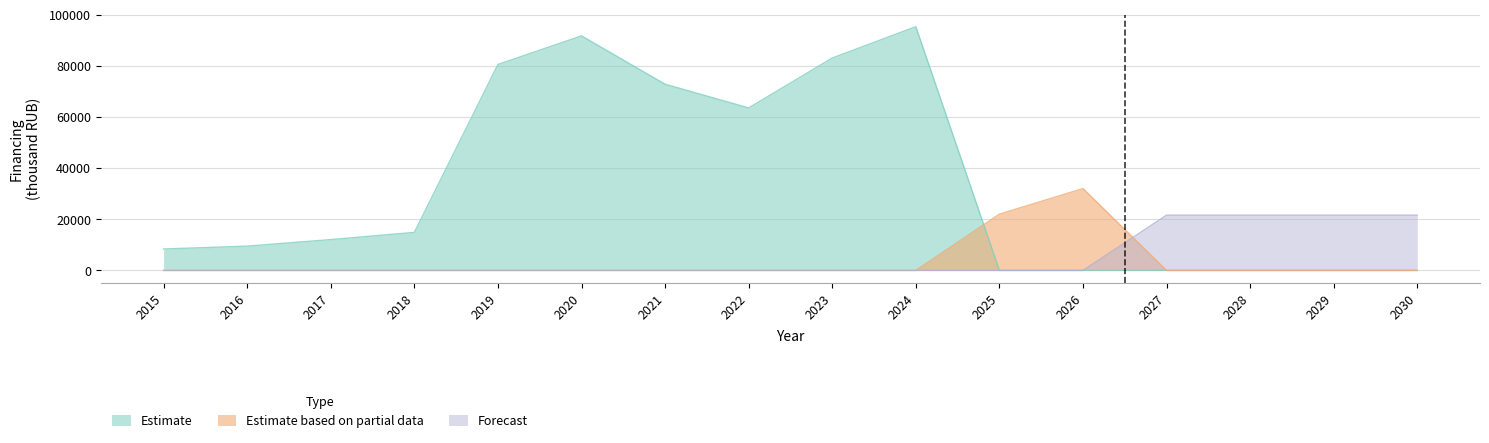

Which label corresponds to the largest value in the chart?

2024